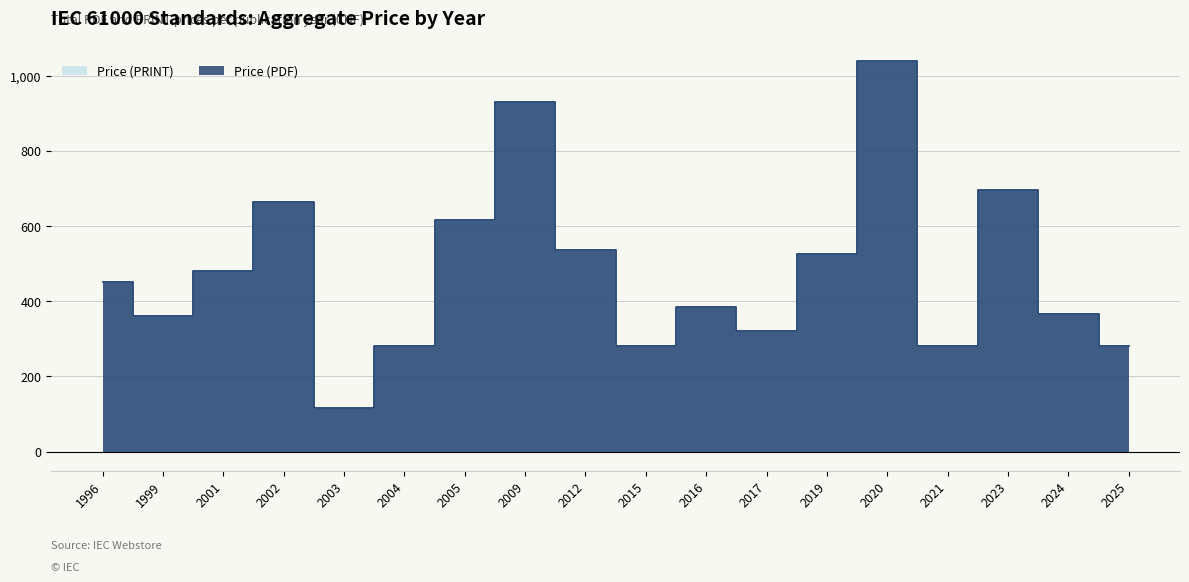

True or false: Price (PDF) has more than 2 points higher than both neighbors.

True